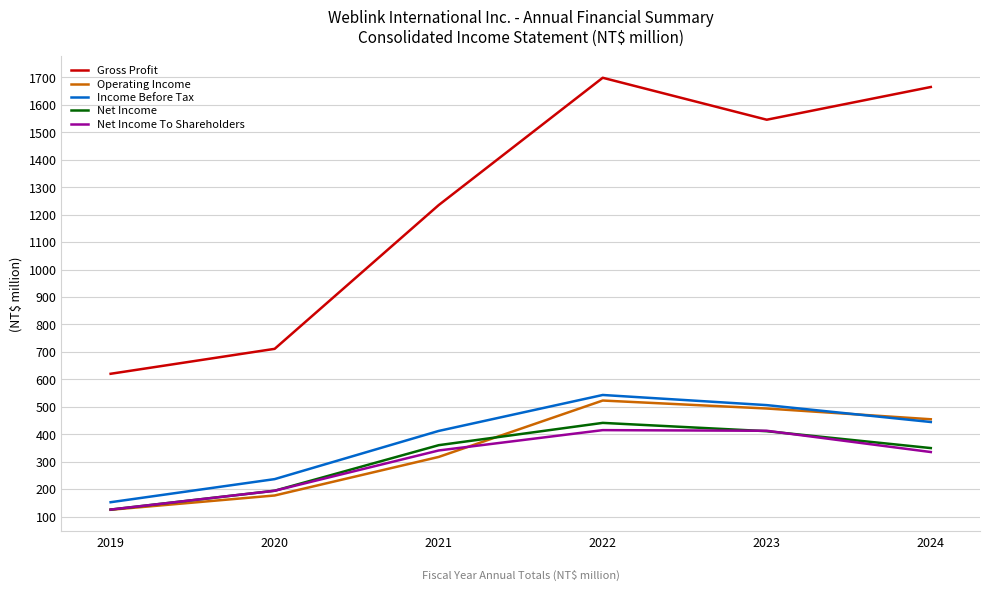

Count the number of data series in this chart.

5